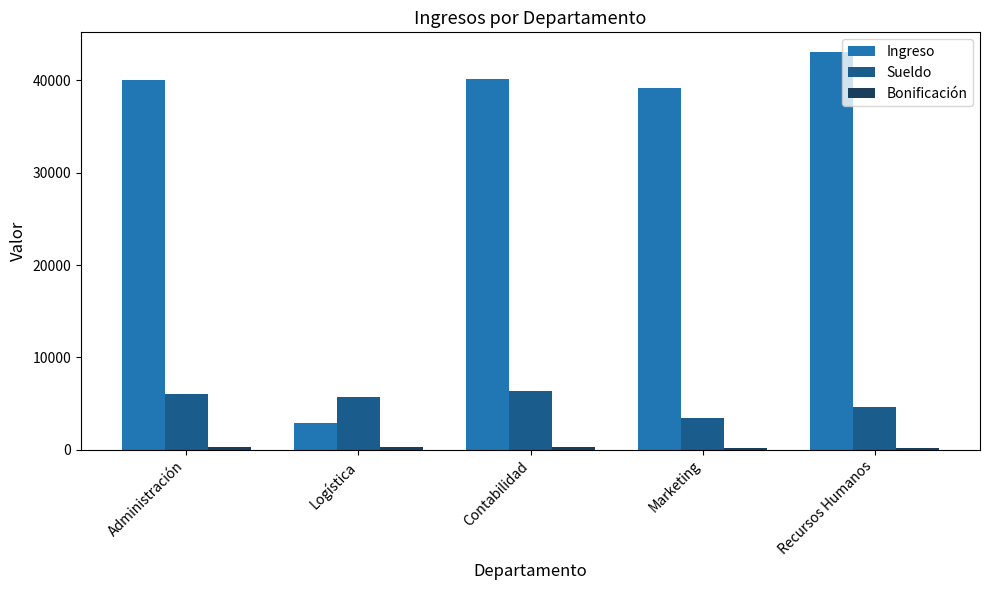

Which series has the largest range (max minus min)?

Ingreso